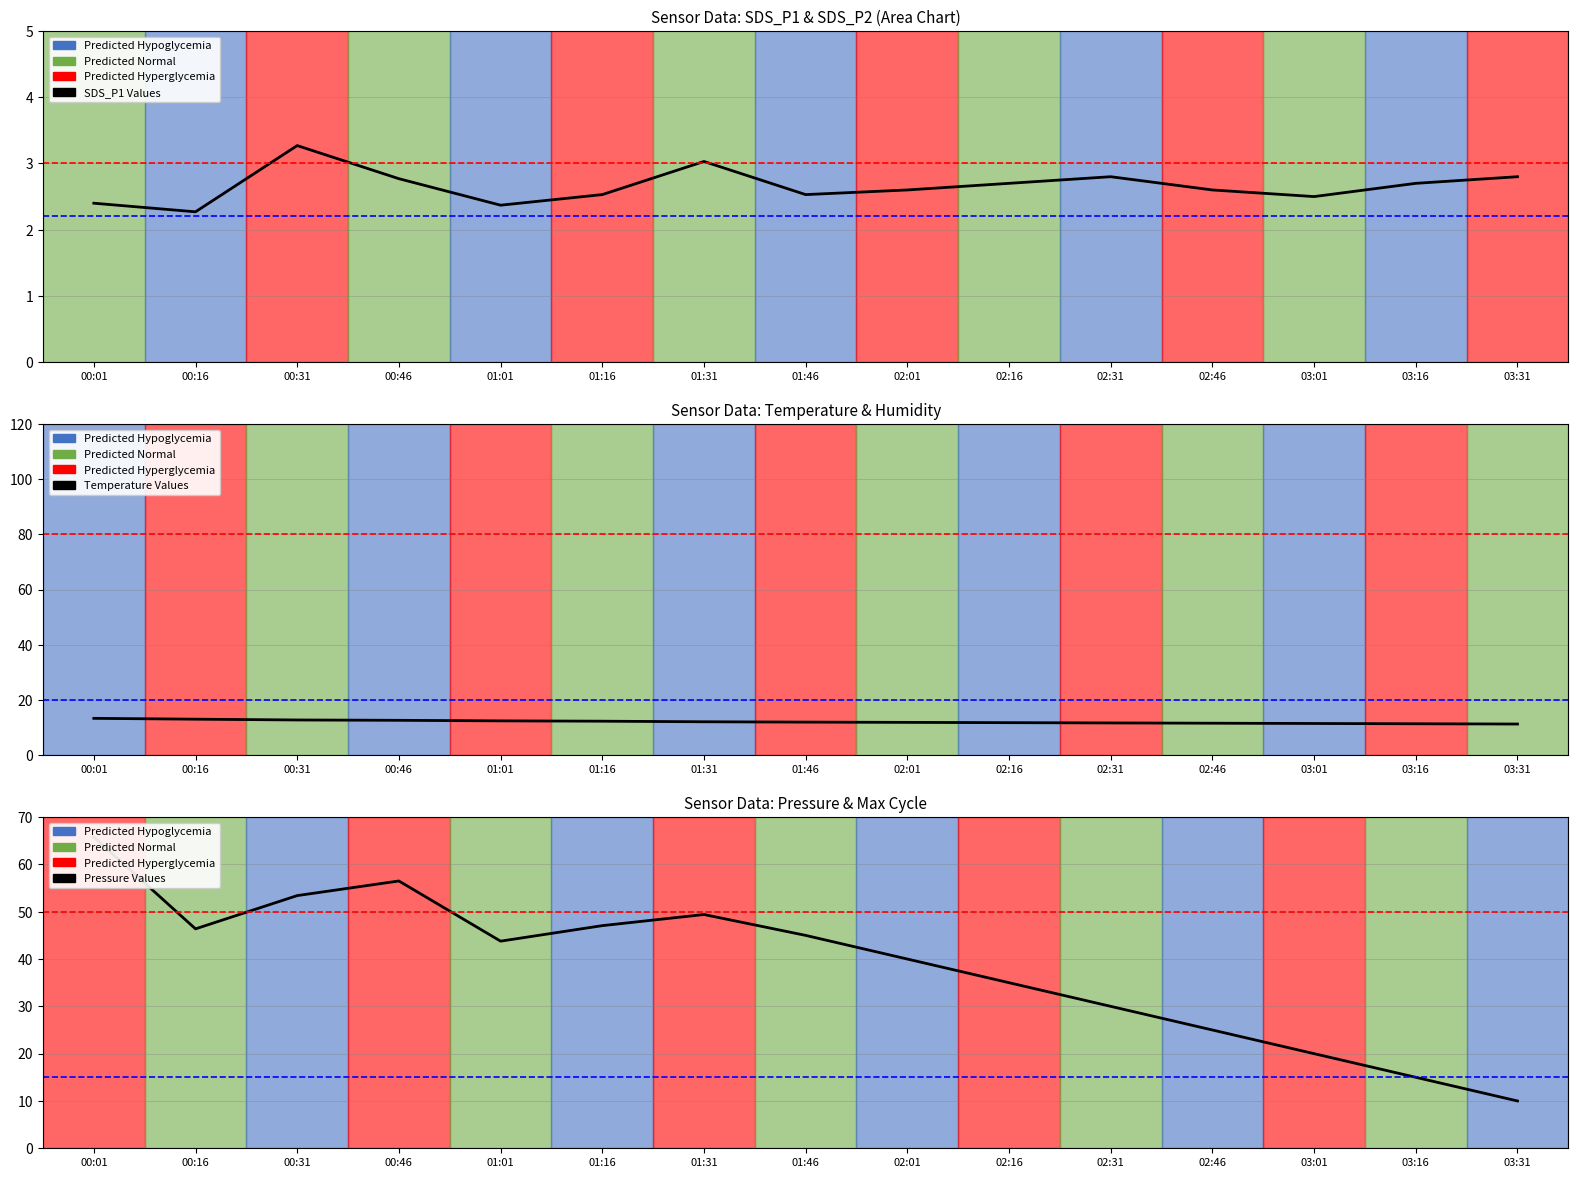

How many lines are shown in the chart?

3